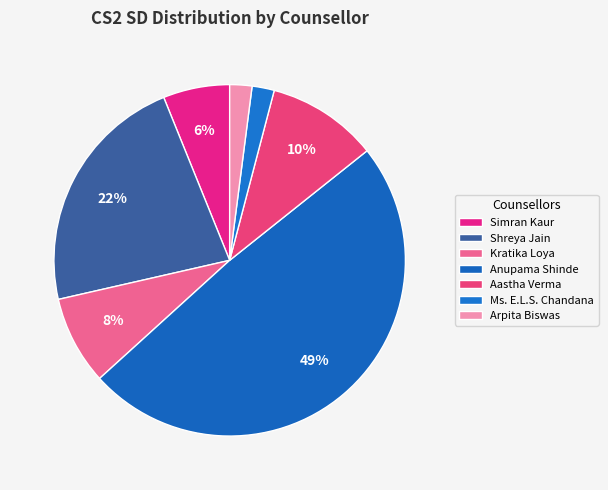

Count the number of slices in the pie.

7